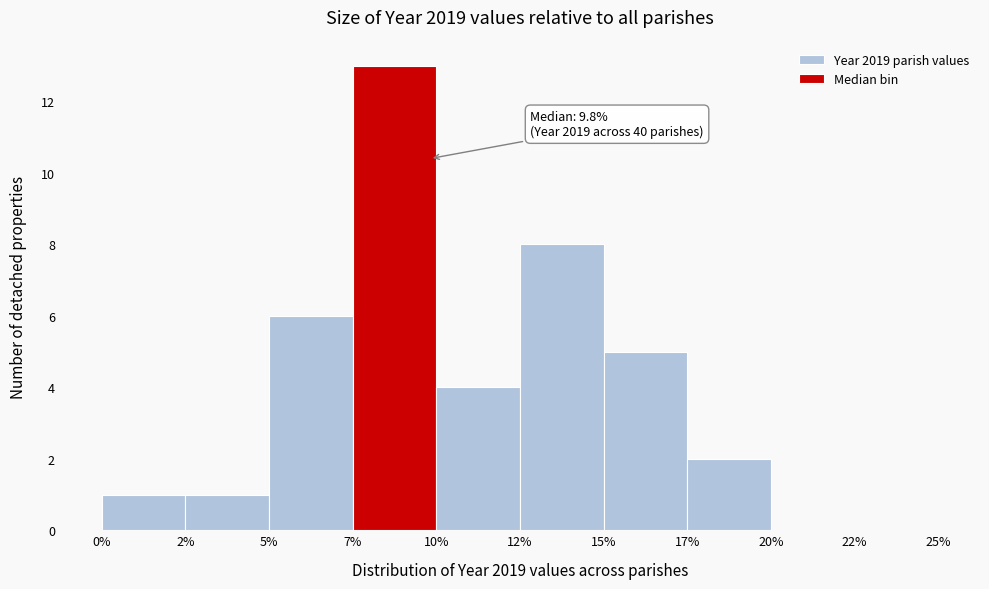

Reading left to right, extract all data points from this chart.

0%=1	2%=1	5%=6	7%=13	10%=4	12%=8	15%=5	17%=2	20%=0	22%=0